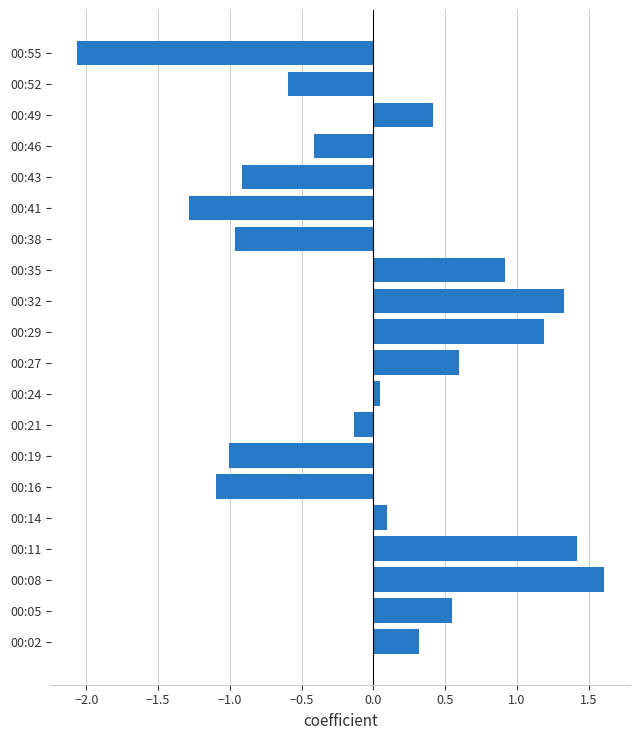

What is the difference between the maximum and second lowest values?

2.9